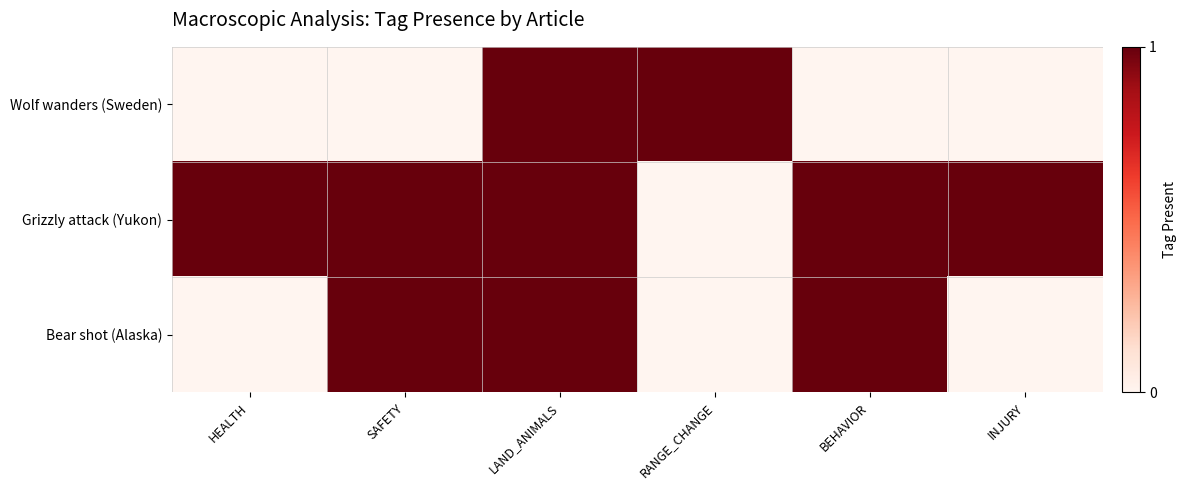

Rank the series by their average value, from highest to lowest.

Grizzly attack (Yukon), Bear shot (Alaska), Wolf wanders (Sweden)